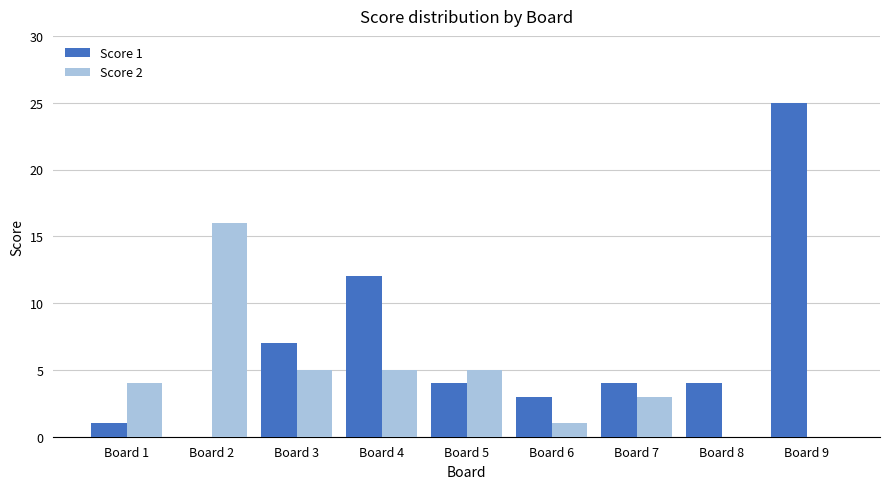

Which series has the largest range (max minus min)?

Score 1